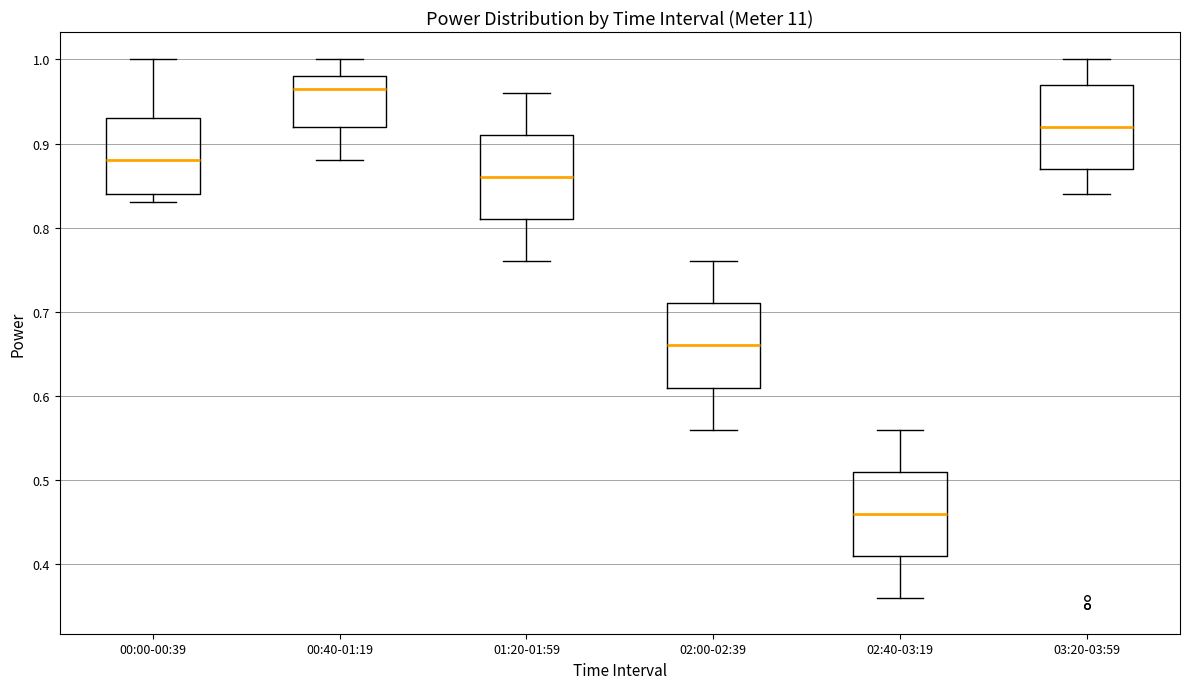

Reading left to right, transcribe this box plot: for each box, give where its median line is, the range the box spans, and where its two whiskers end, as read against the y-axis. The values are not printed on the chart, so give them approximately, as read against the axis.

00:00-00:39: median 0.88, box 0.84 to 0.93, whiskers 0.83 to 1.00
00:40-01:19: median 0.97, box 0.92 to 0.98, whiskers 0.88 to 1.00
01:20-01:59: median 0.86, box 0.81 to 0.91, whiskers 0.76 to 0.96
02:00-02:39: median 0.66, box 0.61 to 0.71, whiskers 0.56 to 0.76
02:40-03:19: median 0.46, box 0.41 to 0.51, whiskers 0.36 to 0.56
03:20-03:59: median 0.92, box 0.87 to 0.97, whiskers 0.84 to 1.00